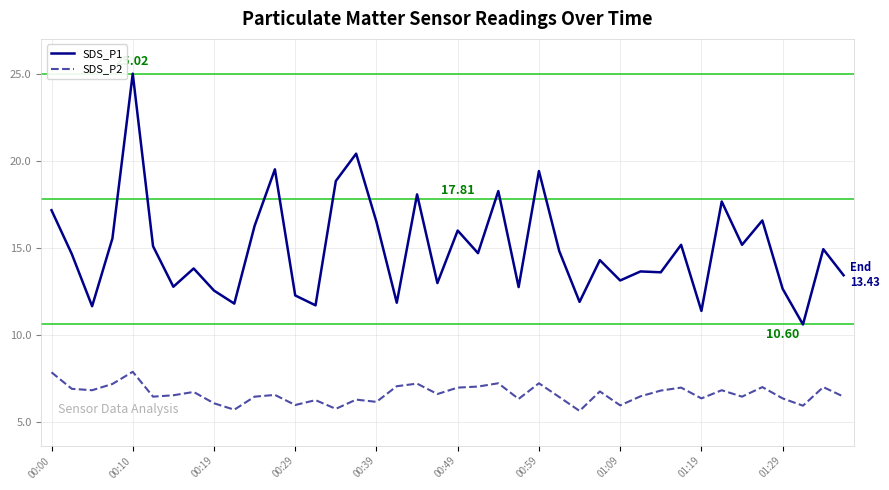

Which series has the widest spread of values?

SDS_P1